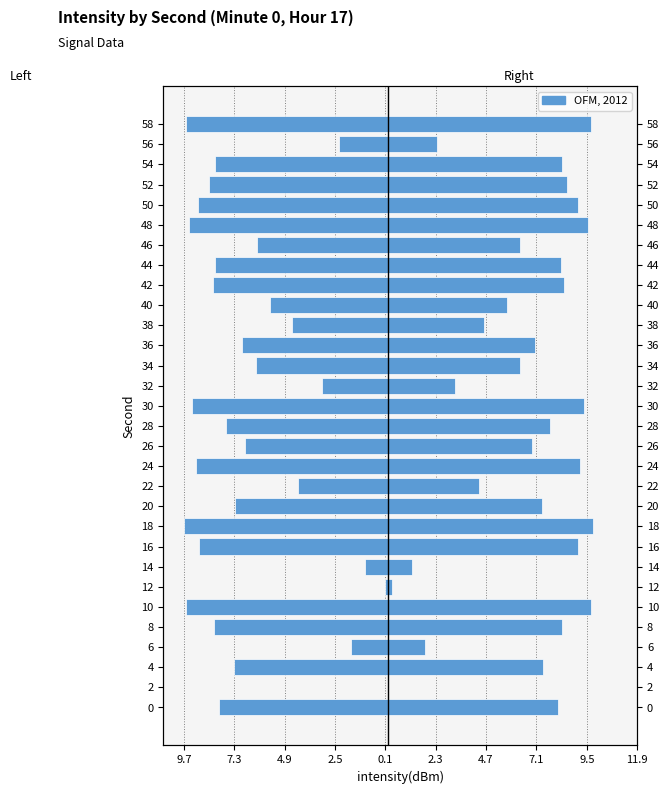

Does the chart contain stacked bars?

No